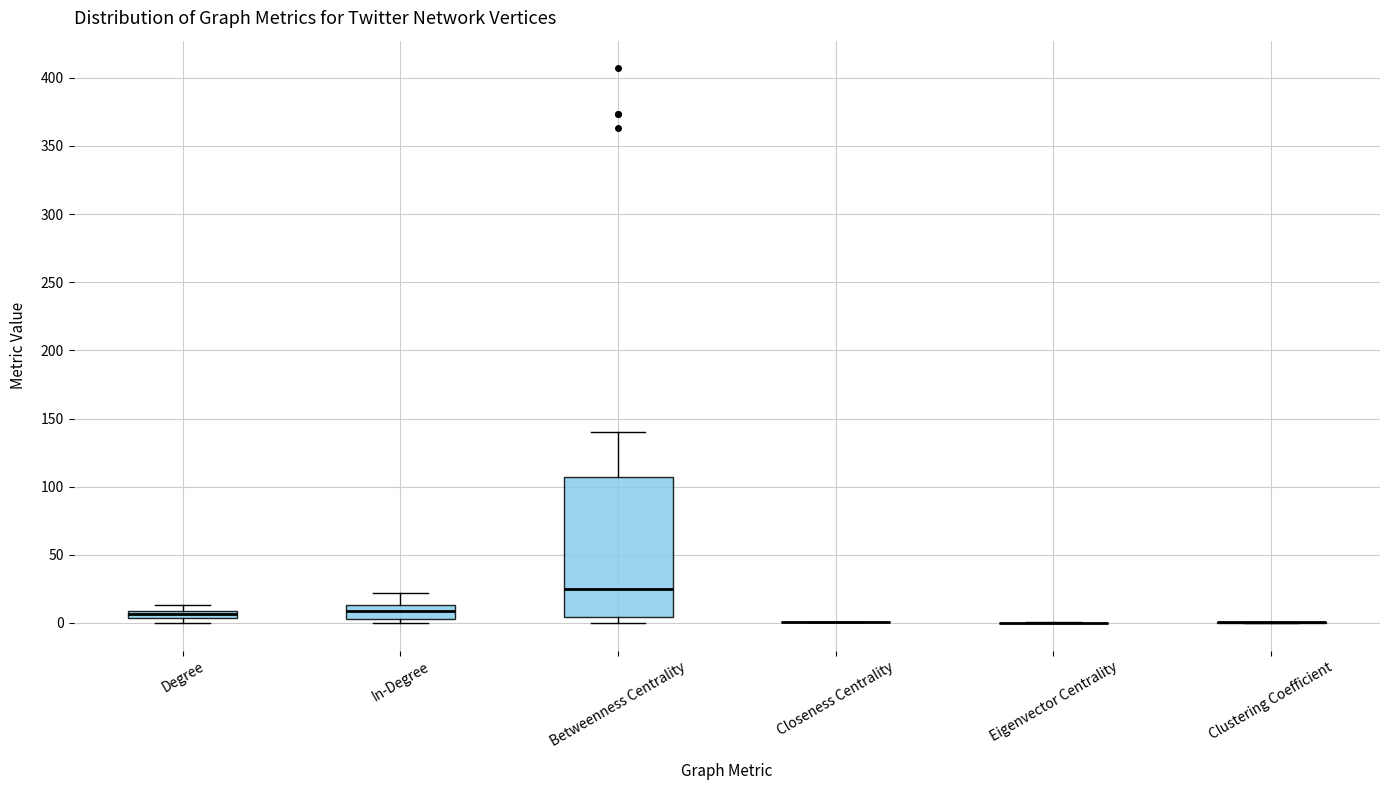

Which box is the tallest, from its lower edge to its upper edge?

Betweenness Centrality